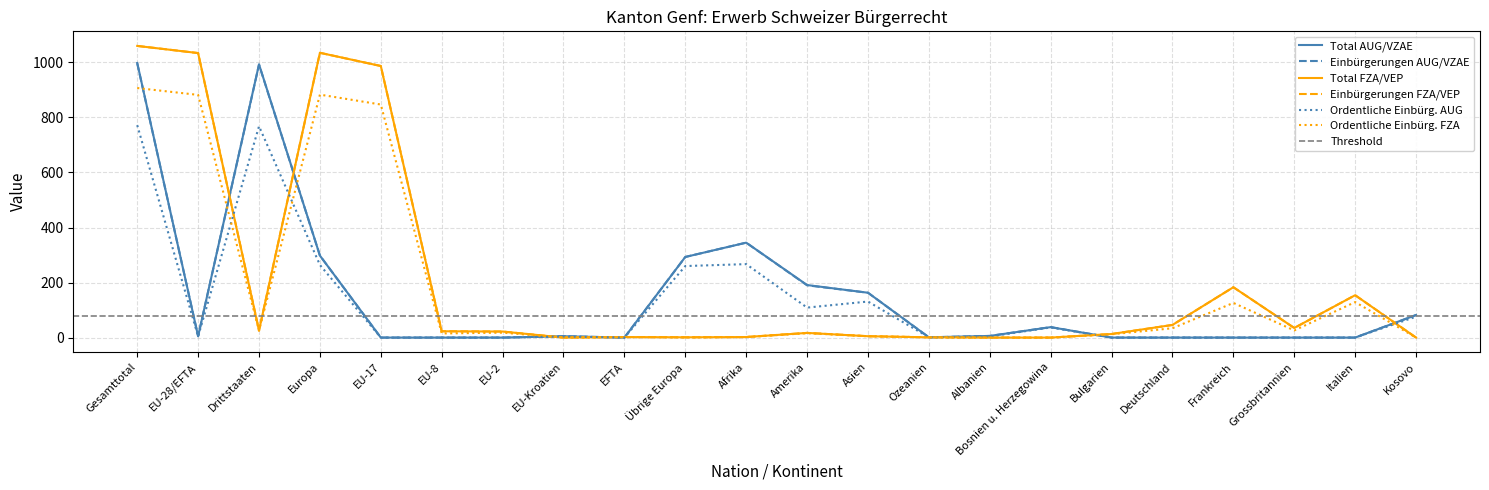

What are all the series names shown in the legend?

Total AUG/VZAE, Einbürgerungen AUG/VZAE, Total FZA/VEP, Einbürgerungen FZA/VEP, Ordentliche Einbürg. AUG, Ordentliche Einbürg. FZA